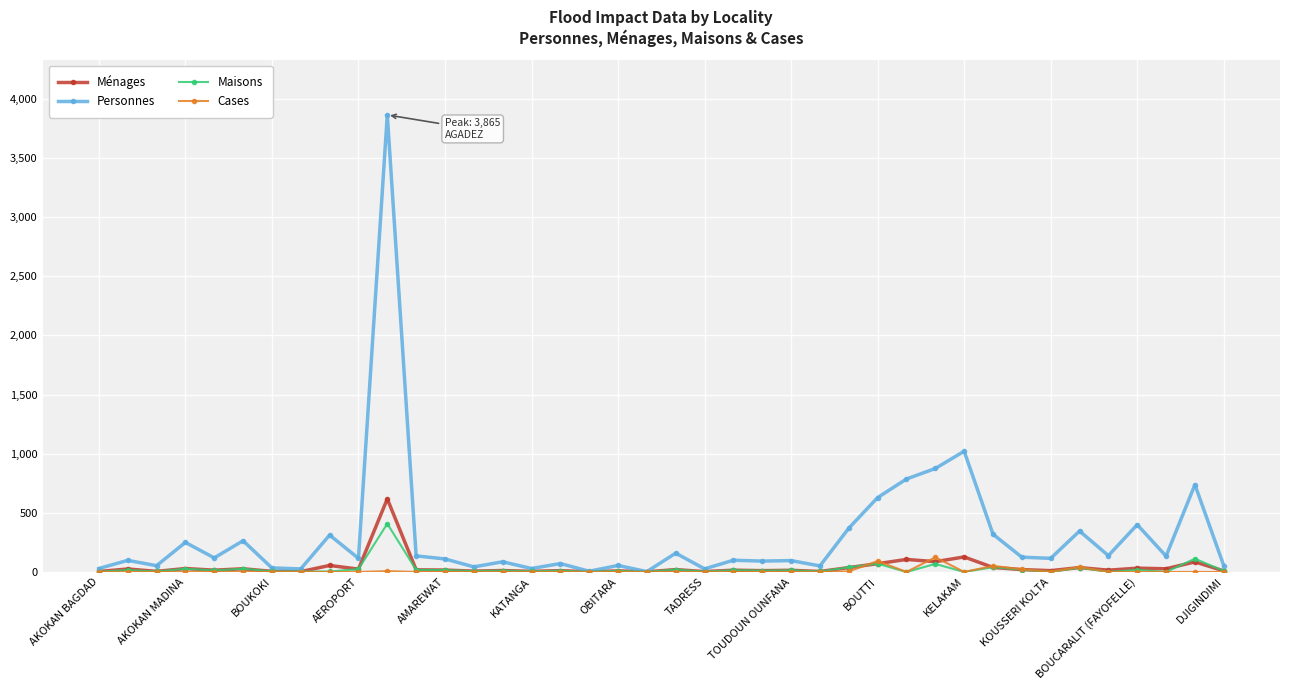

What are all the series names shown in the legend?

Ménages, Personnes, Maisons, Cases